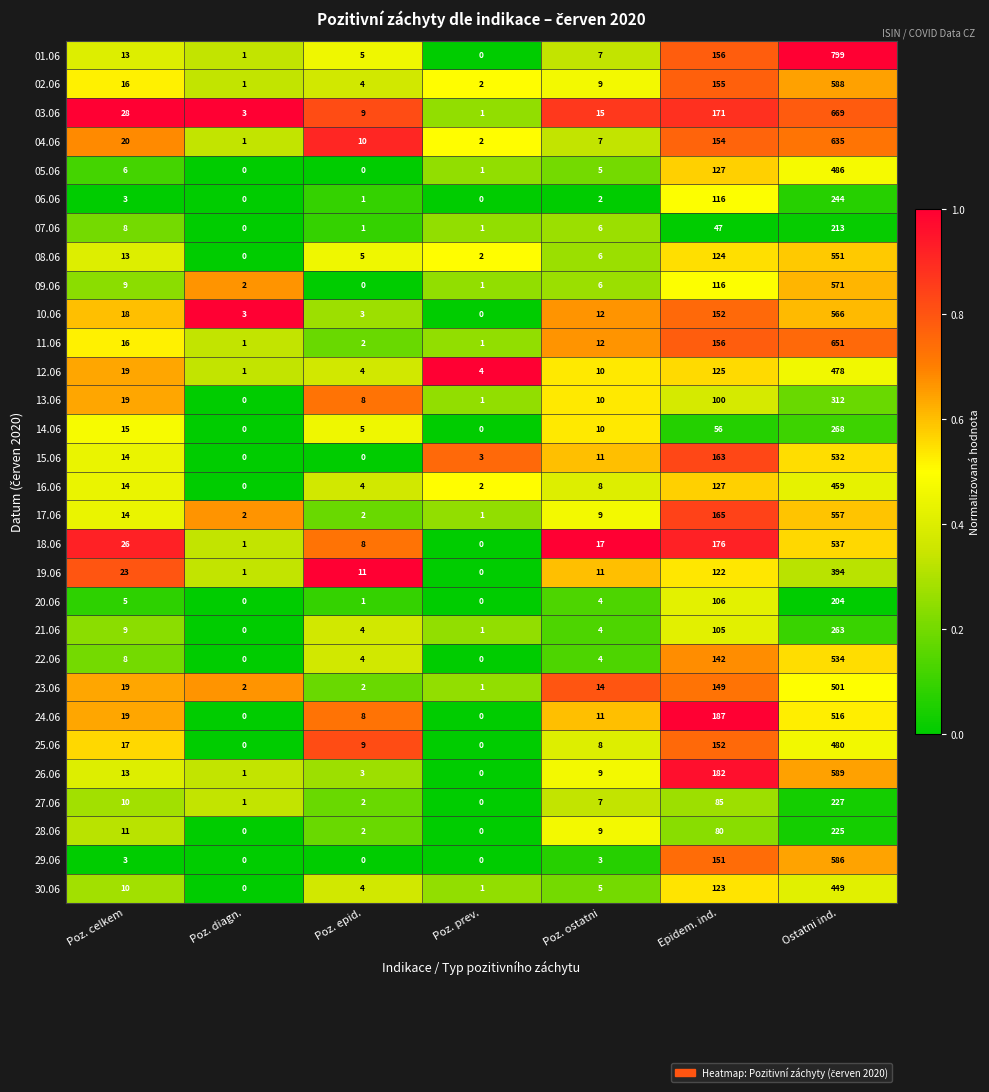

Which series has the largest total across all categories?

01.06